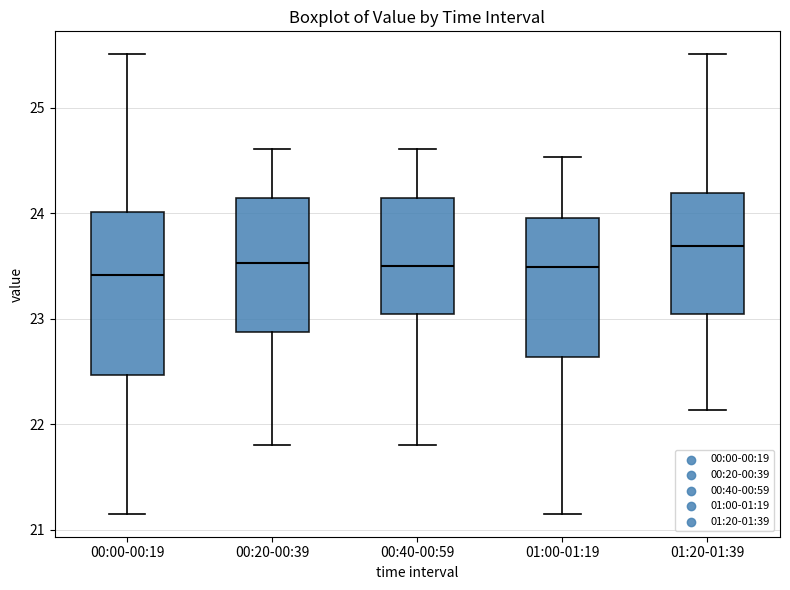

Comparing the boxes themselves (not the whiskers), which one is the tallest?

00:00-00:19